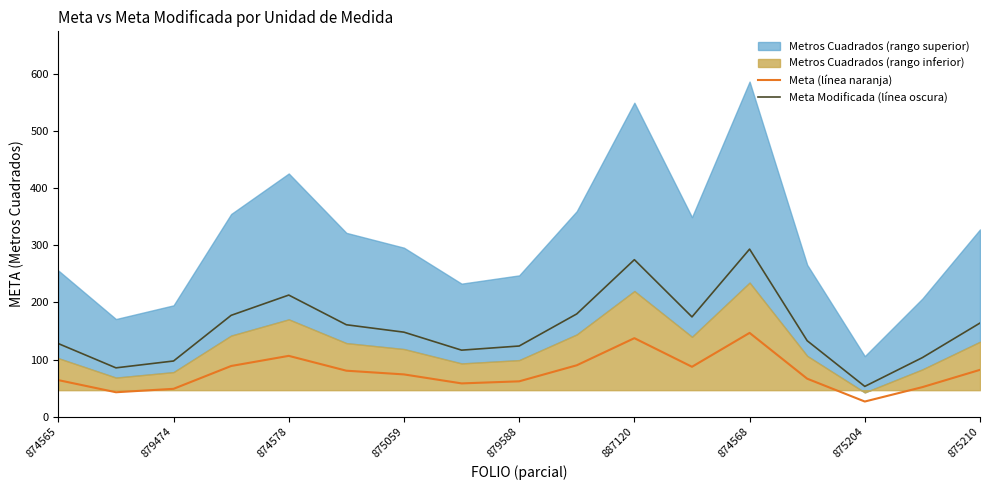

Read the Meta (línea naranja) value at 875210.

82.0